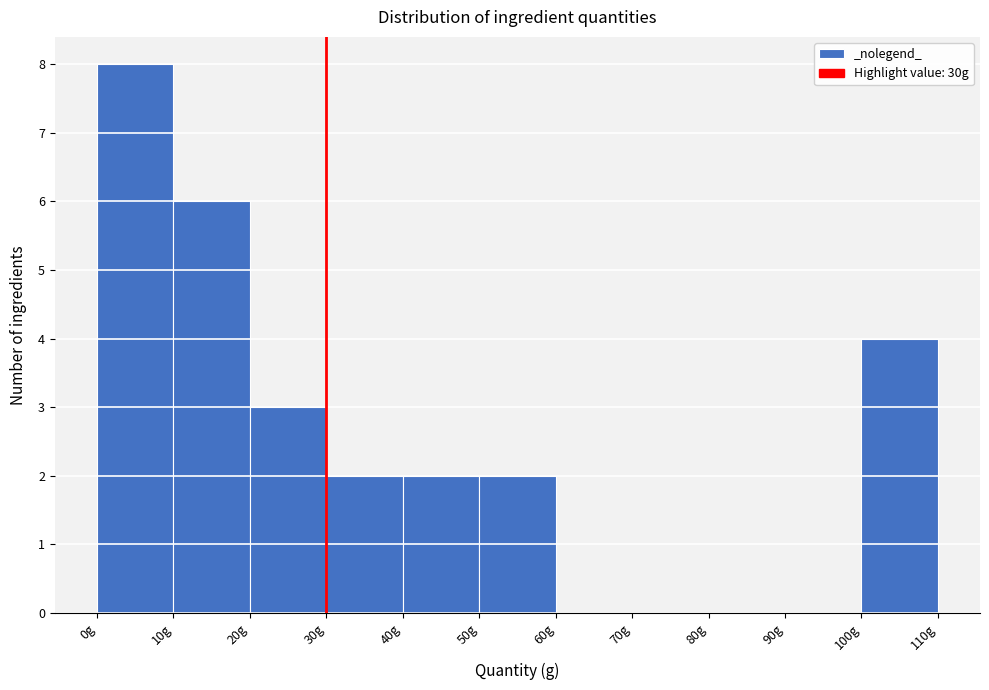

Over which range of the x-axis is the bar tallest?

0 to 10